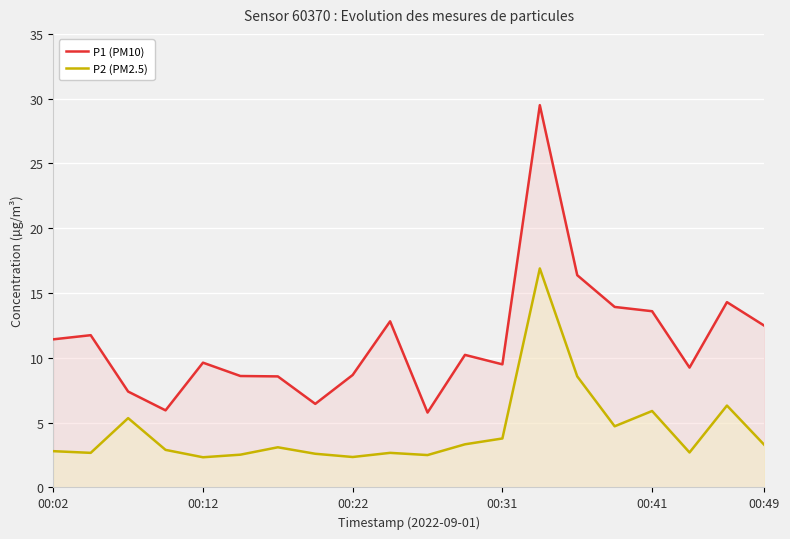

How many values in the P2 (PM2.5) series exceed 3?

10